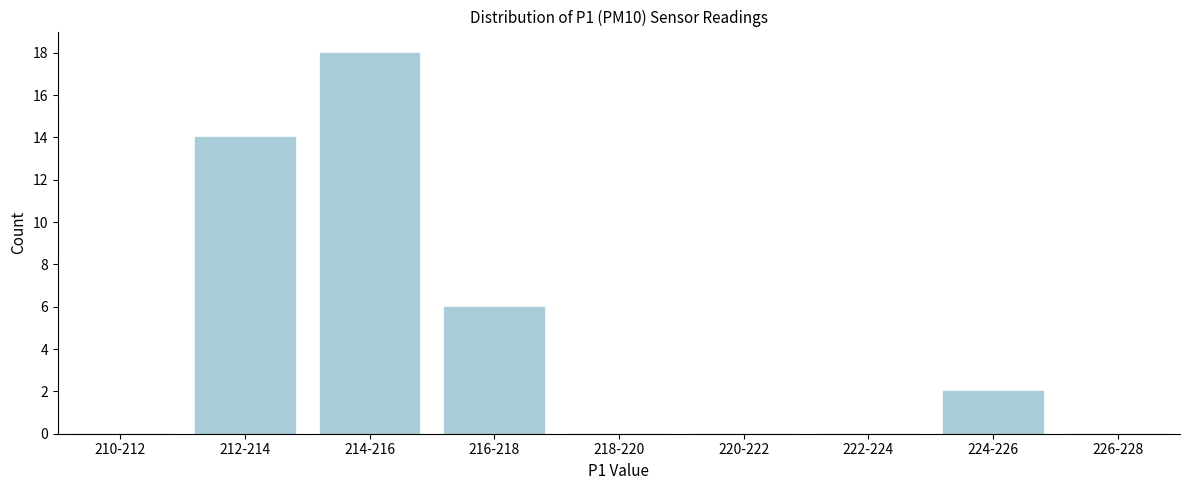

Reading left to right, list all the values displayed in this chart.

210-212=0	212-214=14	214-216=18	216-218=6	218-220=0	220-222=0	222-224=0	224-226=2	226-228=0